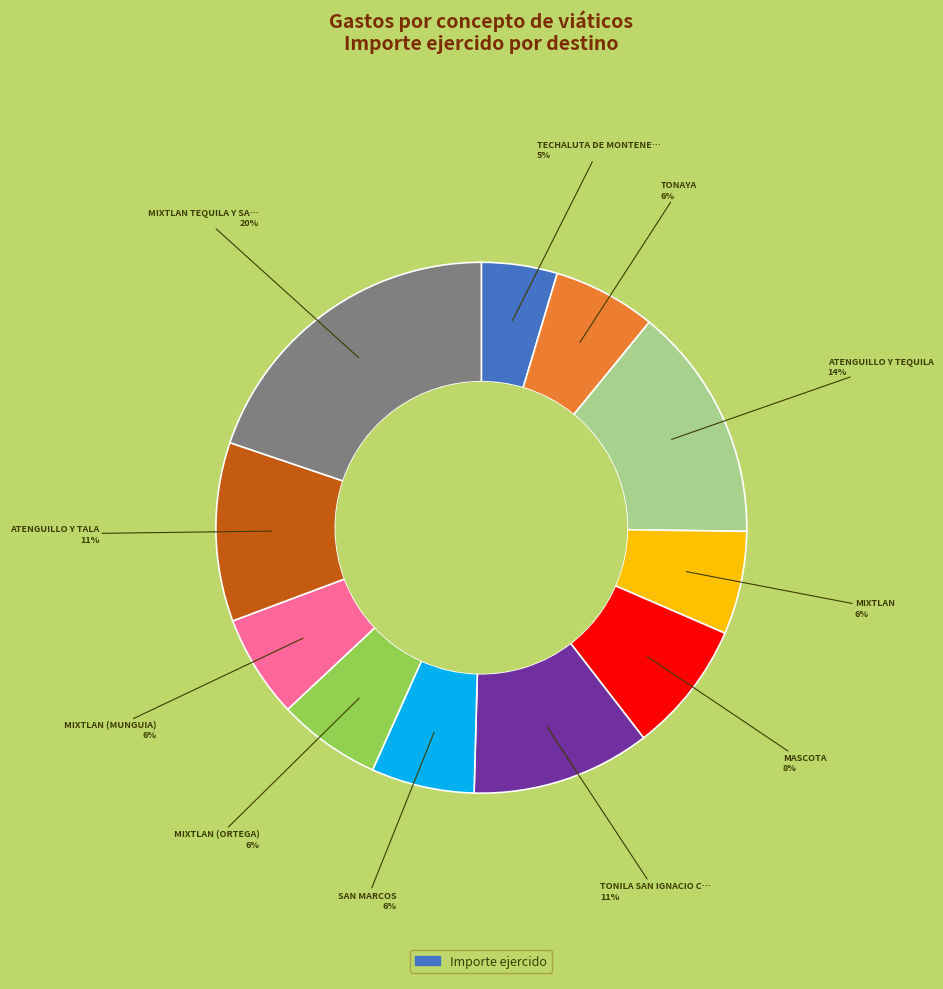

To the nearest percent, what is the average slice percentage?

9%